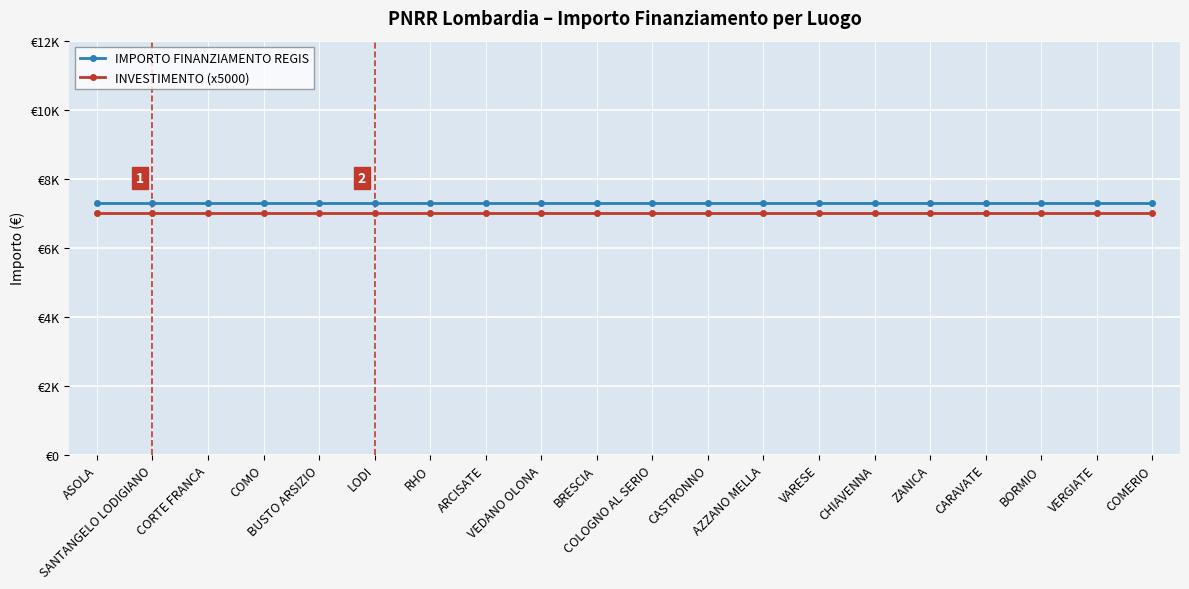

Rank the series at BUSTO ARSIZIO from lowest to highest value.

INVESTIMENTO (x5000), IMPORTO FINANZIAMENTO REGIS